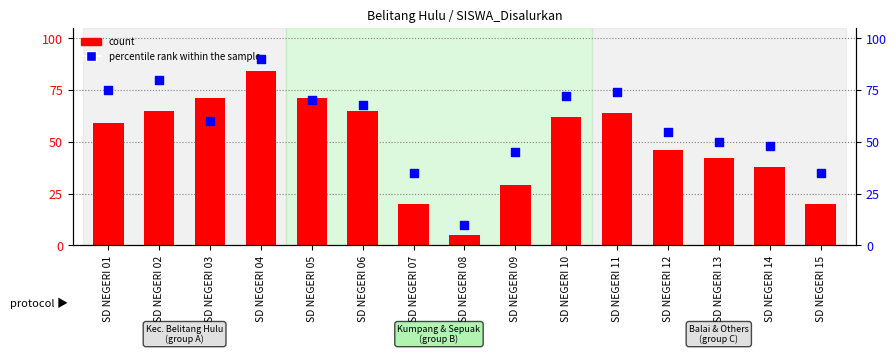

At how many categories does at least one series exceed 86?

1